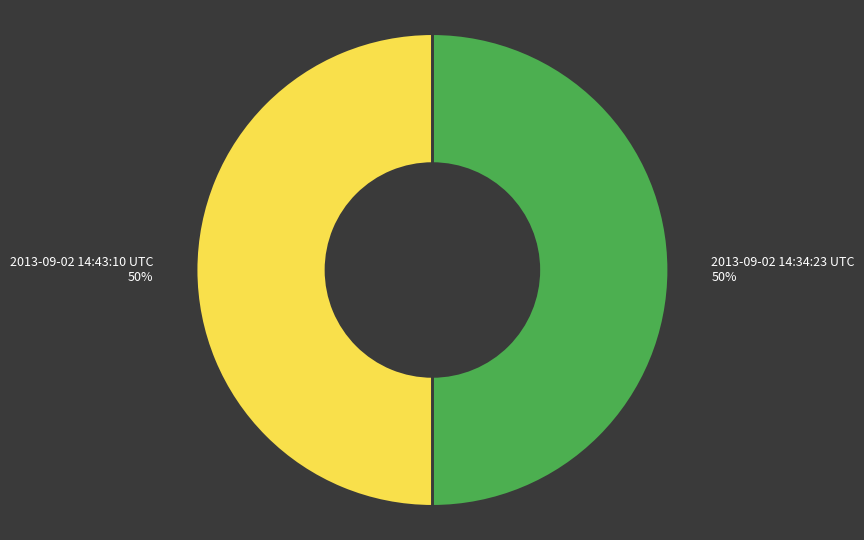

What percentage is the 2013-09-02 14:34:23 UTC slice, to the nearest percent?

50%